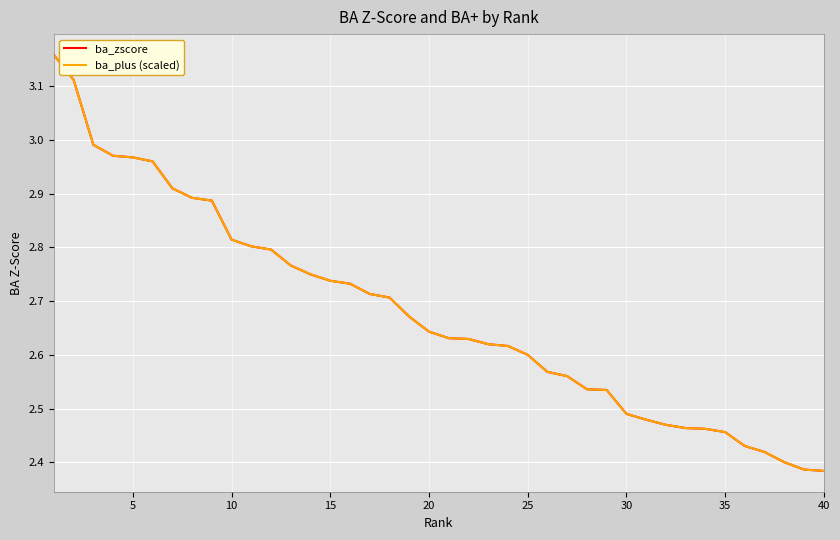

Does the chart display data point markers on the line(s)?

No